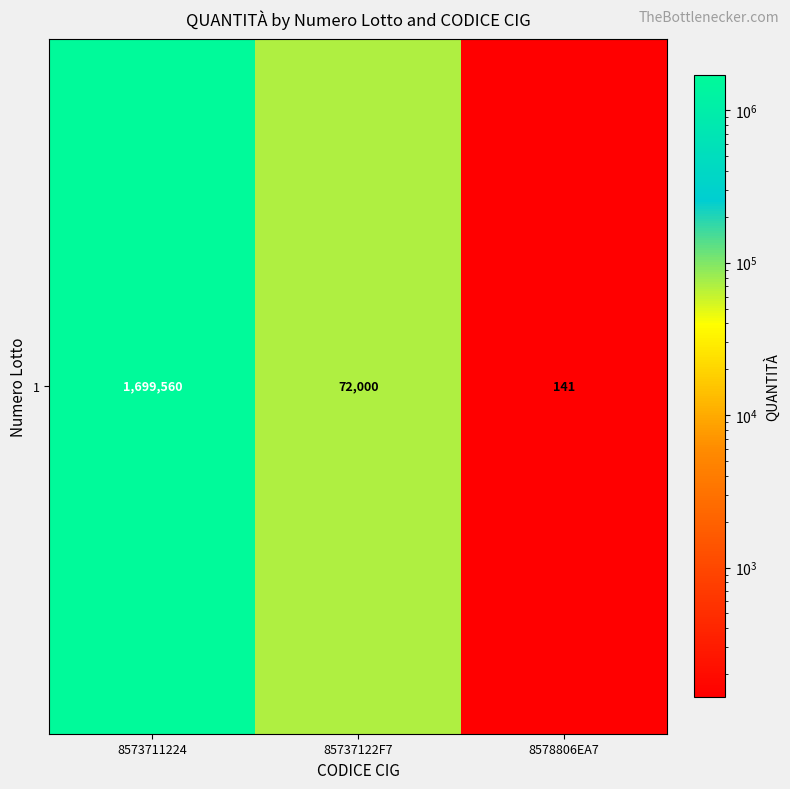

Where is the data nearest to the value 849850?

85737122F7